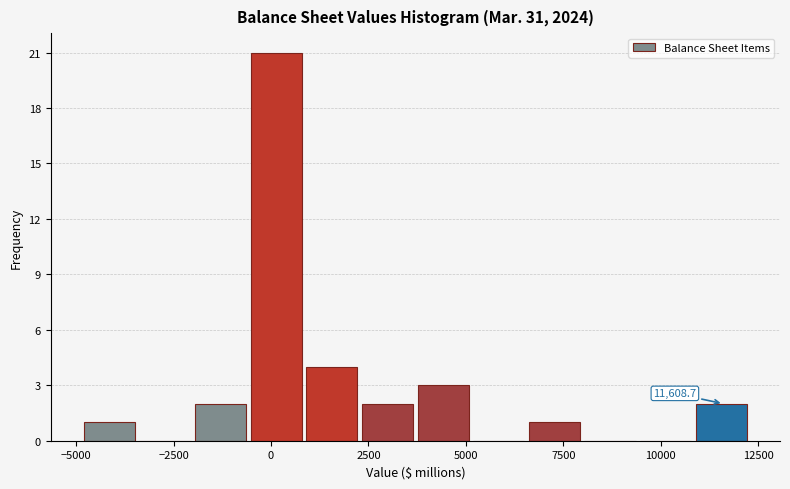

Around what value on the x-axis is the tallest bar? Give the approximate position of its centre, as read against the axis.

0